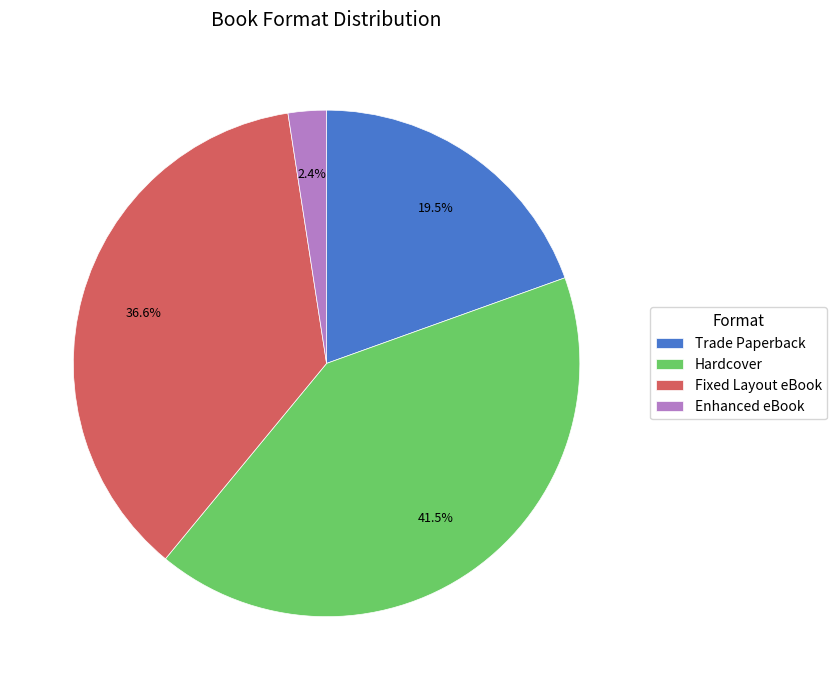

What portion of the pie excludes Hardcover?

58.5%